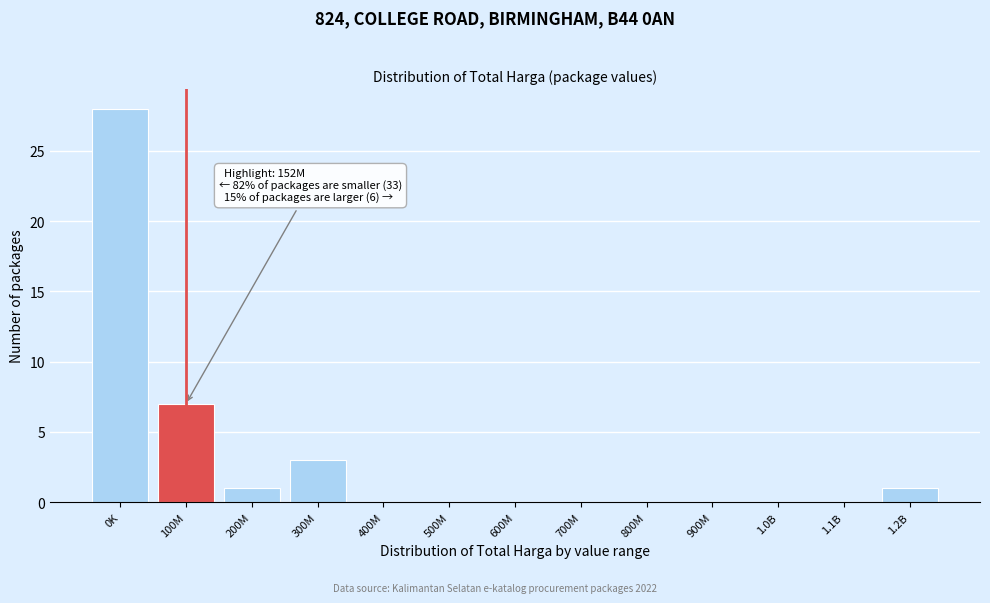

Reading left to right, extract all data points from this chart.

0K=28	100M=7	200M=1	300M=3	400M=0	500M=0	600M=0	700M=0	800M=0	900M=0	1.0B=0	1.1B=0	1.2B=1